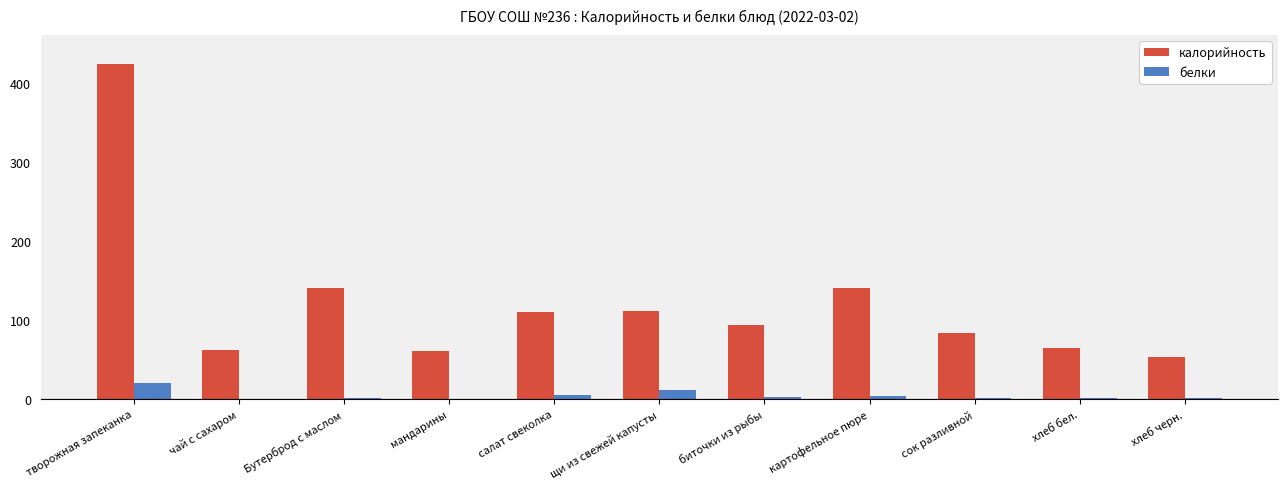

The value of калорийность at биточки из рыбы is 93.4. True or false?

True